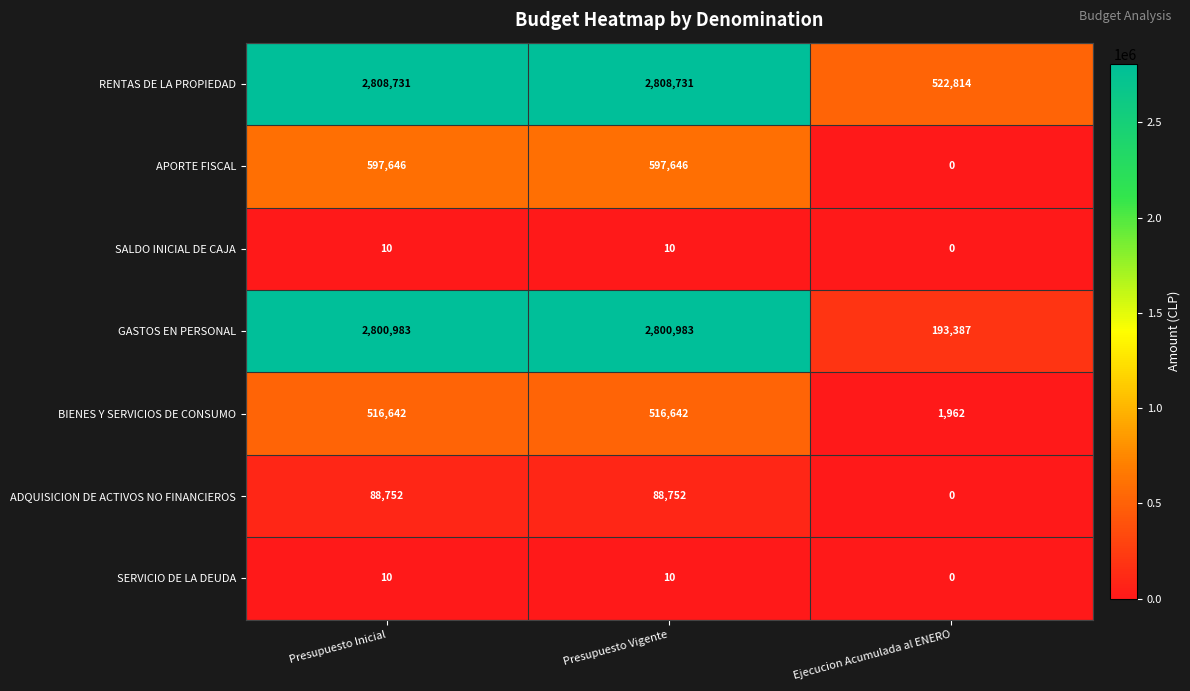

The value of GASTOS EN PERSONAL at Presupuesto Inicial is 2800983. True or false?

True